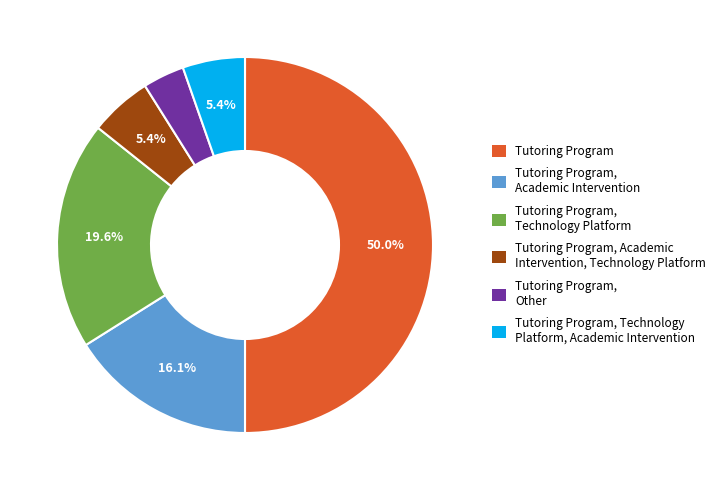

What percentage is the Tutoring Program, Technology Platform, Academic Intervention slice, to the nearest percent?

5%